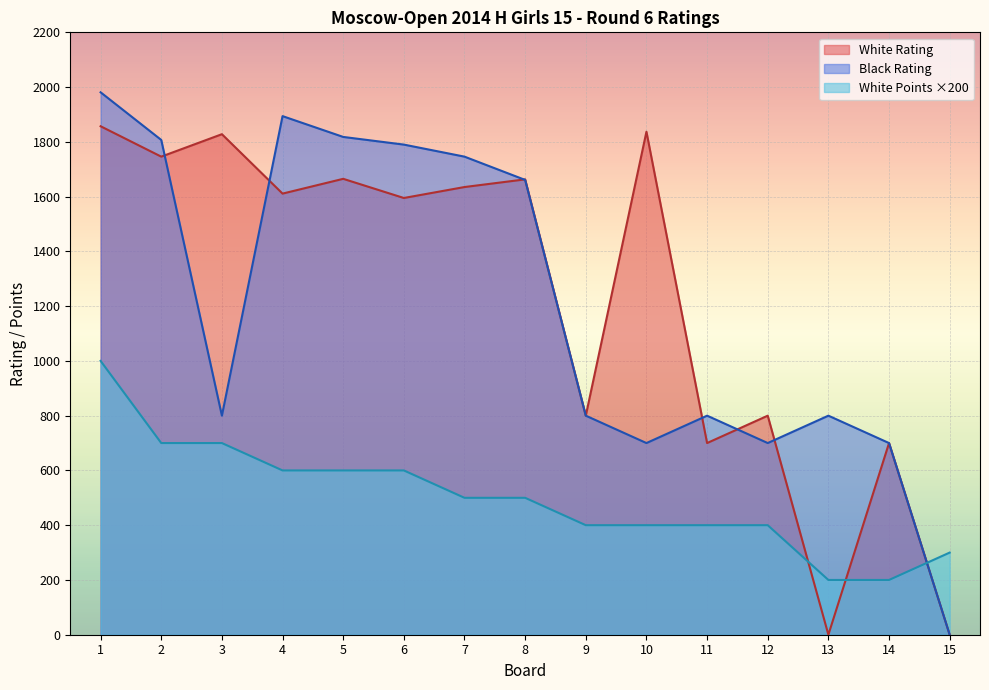

The White Rating series shows 1665 at 5. True or false?

True